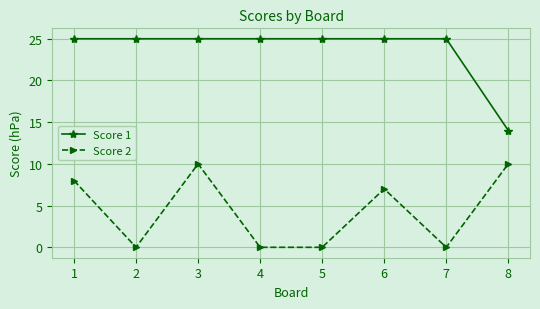

Is it true that Score 2 equals 0 at 4?

True